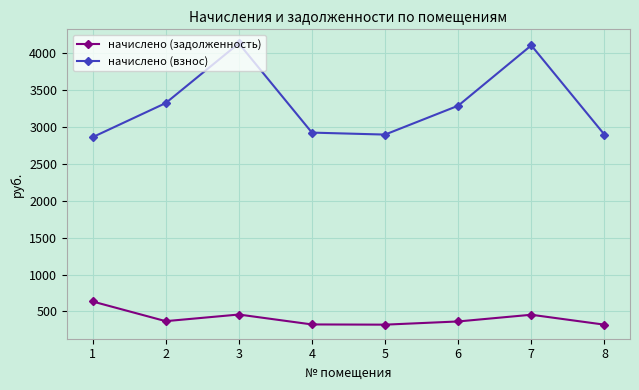

Is the value of начислено (взнос) at 4 greater than the value of начислено (задолженность) at 8?

Yes